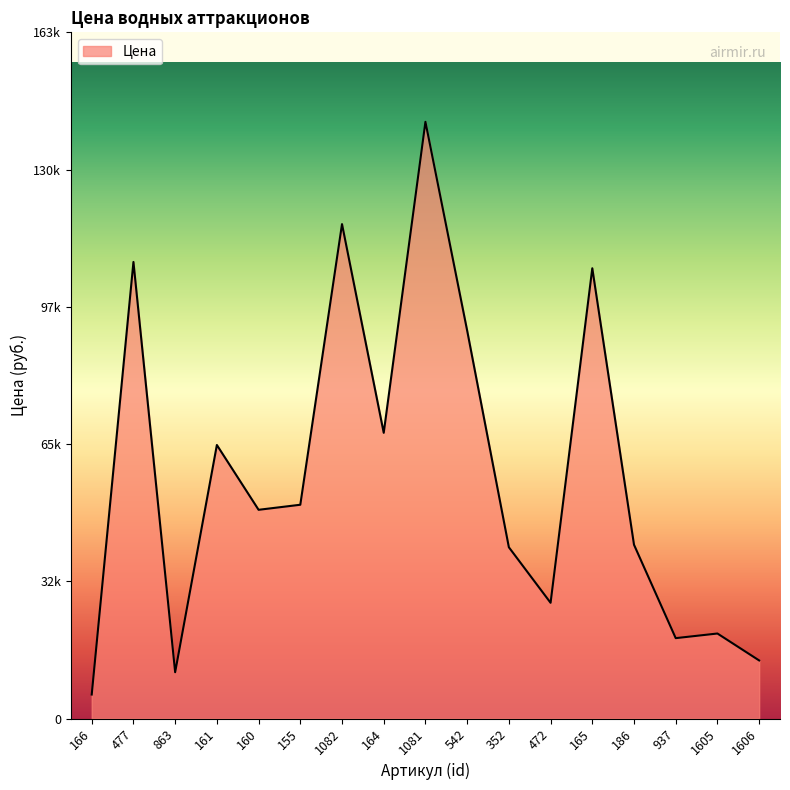

Reading left to right, list all the values displayed in this chart.

5700	108500	11000	65000	49600	50800	117500	67900	141800	92200	40700	27500	107000	41300	19100	20200	13800